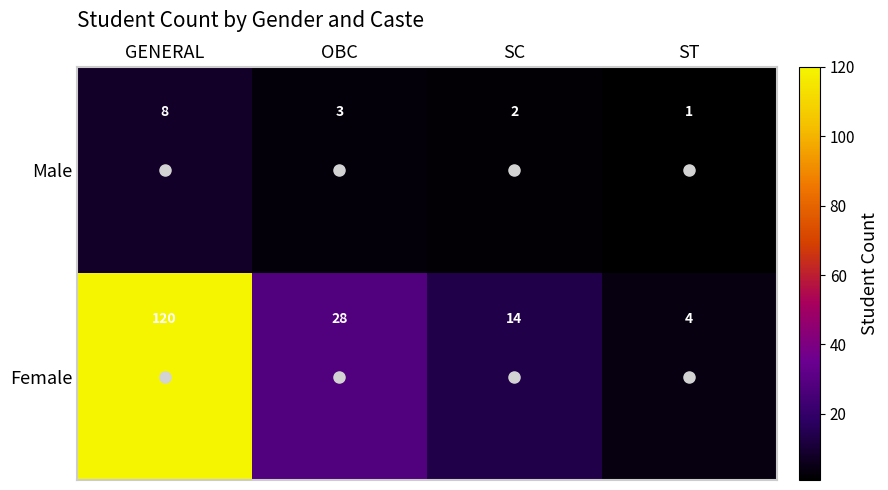

Rank the series by their maximum value, from highest to lowest.

Female, Male